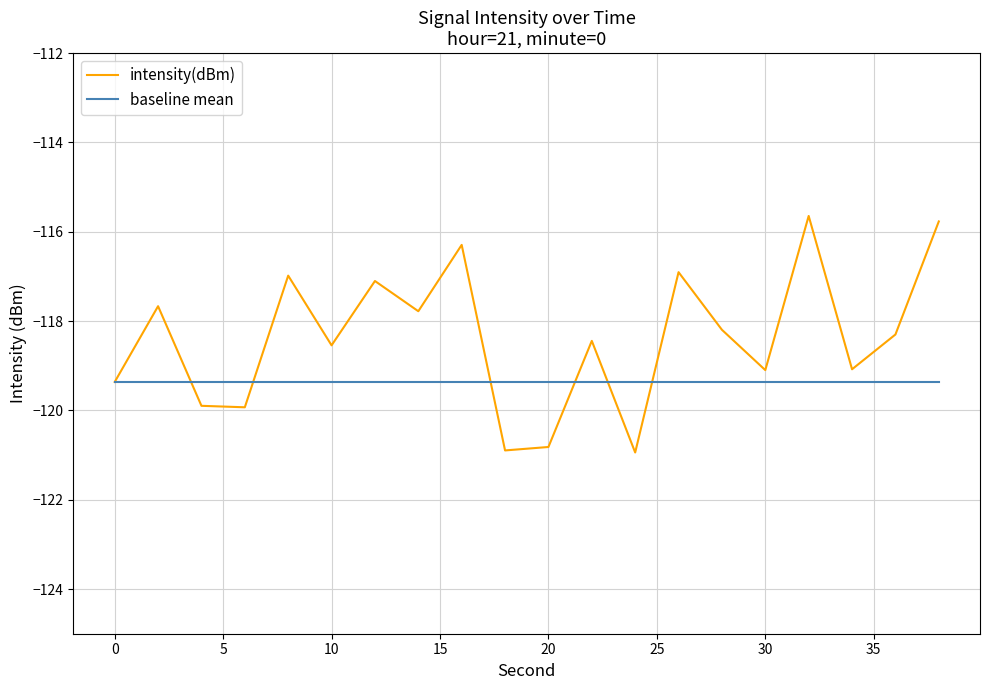

Reading left to right, transcribe all the data shown in this chart.

intensity(dBm): -119.4	-117.7	-119.9	-119.9	-117.0	-118.5	-117.1	-117.8	-116.3	-120.9	-120.8	-118.4	-120.9	-116.9	-118.2	-119.1	-115.6	-119.1	-118.3	-115.8
baseline mean: -119.4	-119.4	-119.4	-119.4	-119.4	-119.4	-119.4	-119.4	-119.4	-119.4	-119.4	-119.4	-119.4	-119.4	-119.4	-119.4	-119.4	-119.4	-119.4	-119.4